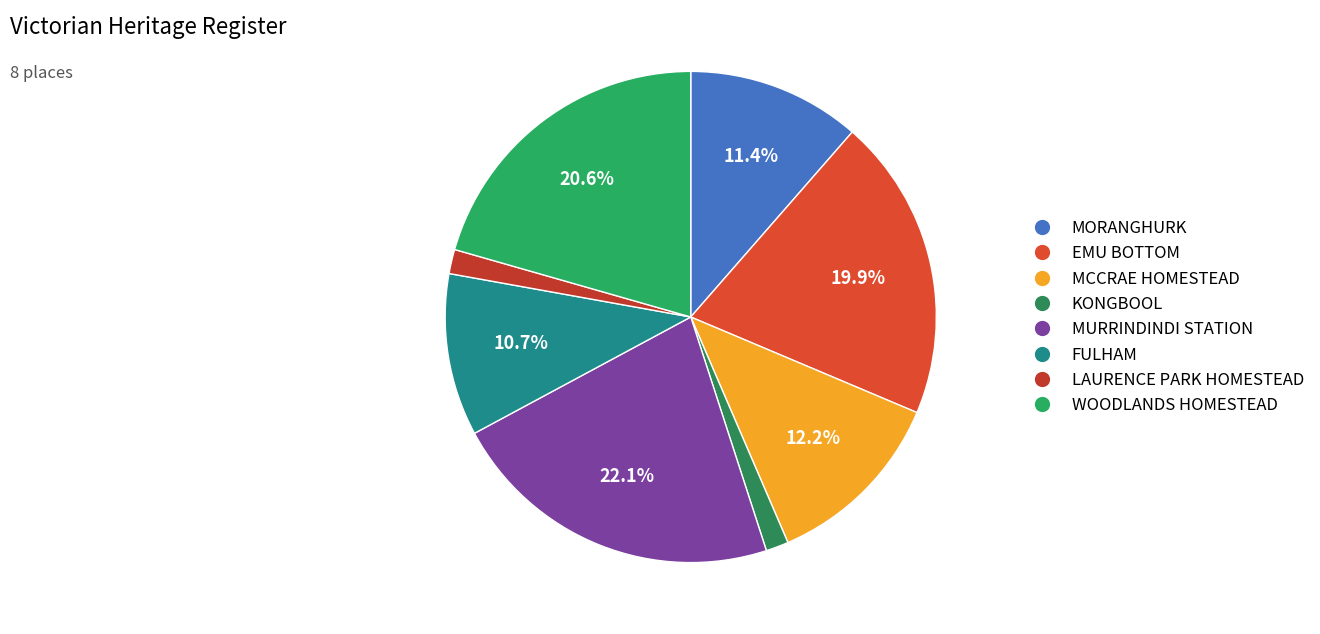

Does WOODLANDS HOMESTEAD represent more than half of the total?

No